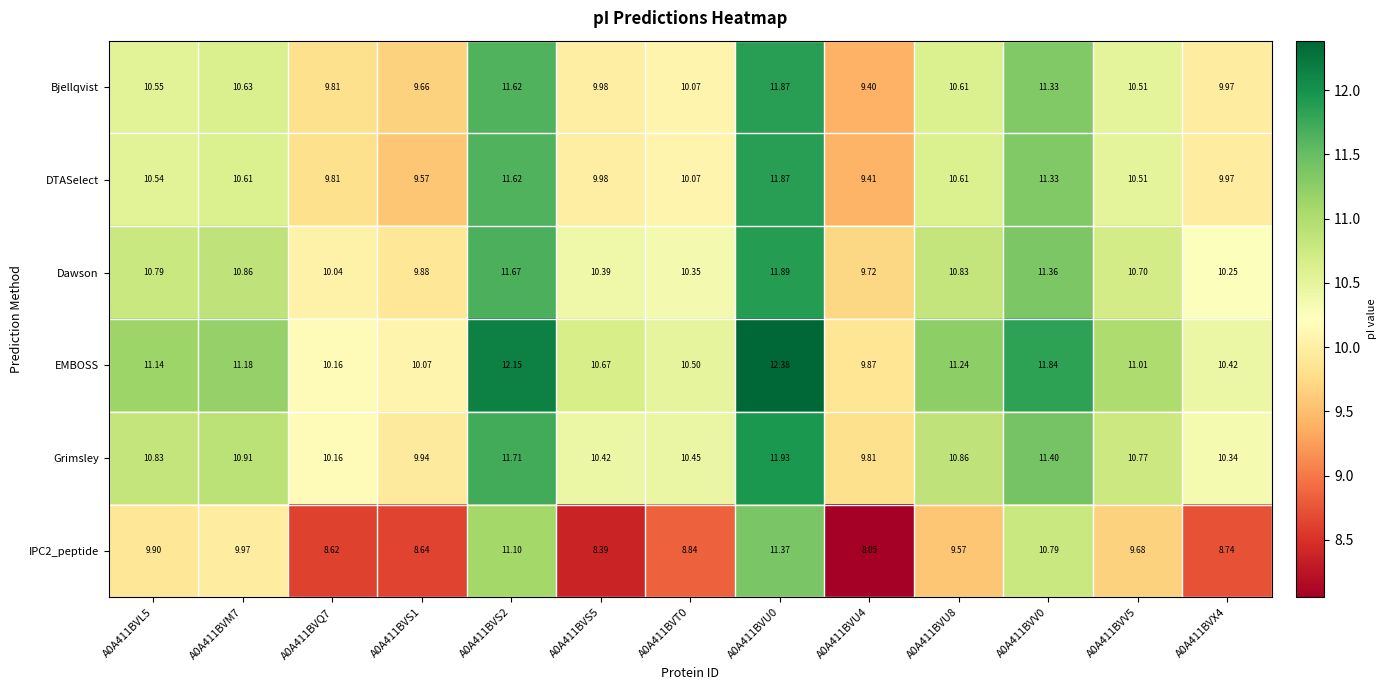

At which category is the sum across all series the highest?

A0A411BVU0